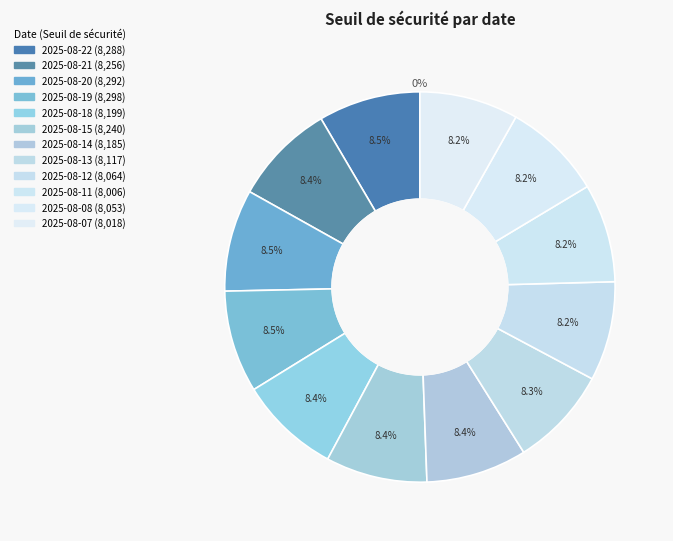

Does 2025-07-24 represent more than half of the total?

No